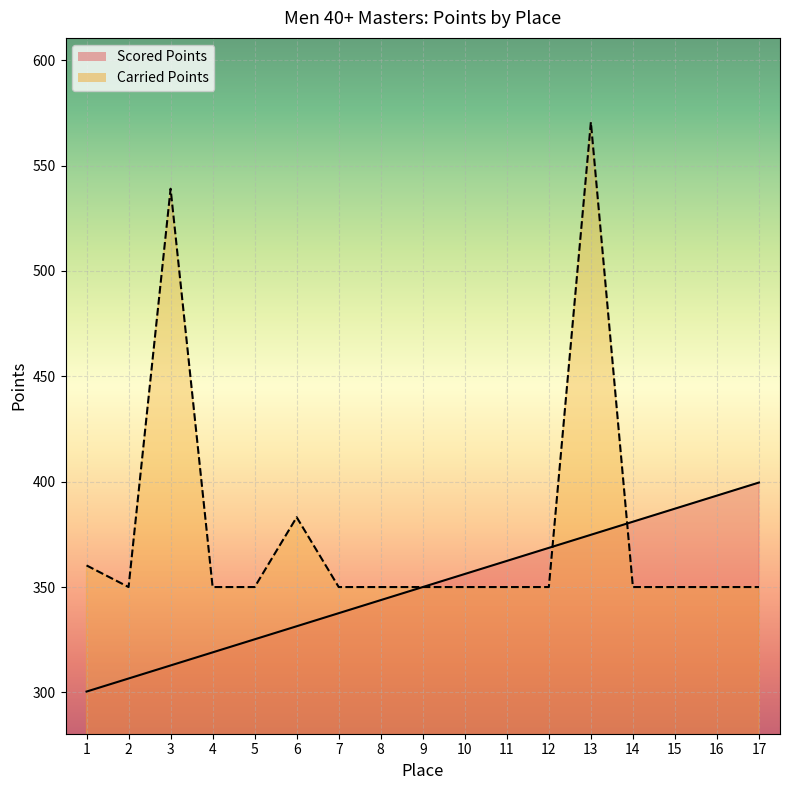

What is the smallest value displayed?

300.4